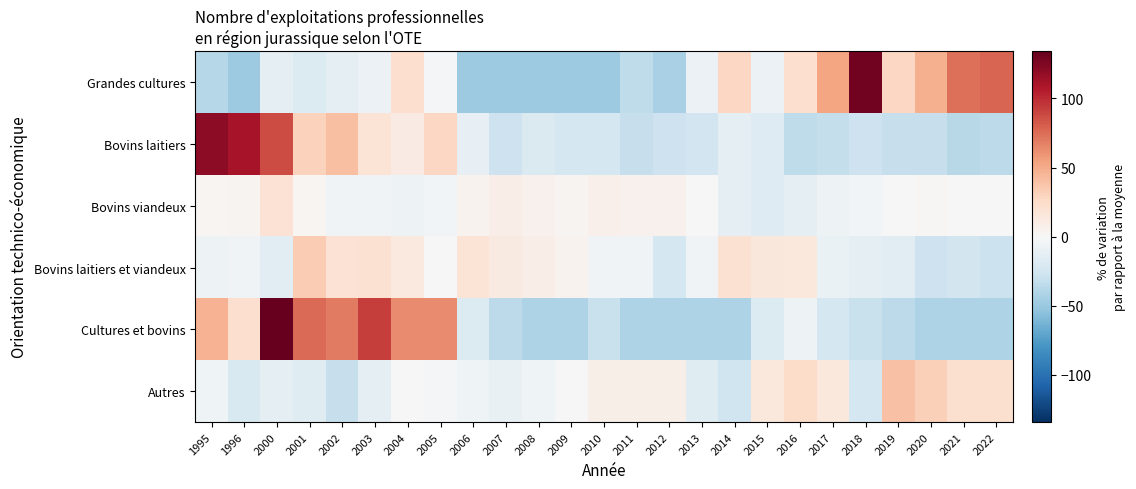

Reading right to left, extract all data points from this chart.

Grandes cultures: 2022=78.6	2021=73.5	2020=48.0	2019=27.6	2018=129.6	2017=53.1	2016=22.4	2015=-8.2	2014=27.6	2013=-8.2	2012=-43.9	2011=-33.7	2010=-49.0	2009=-49.0	2008=-49.0	2007=-49.0	2006=-49.0	2005=-3.1	2004=22.4	2003=-8.2	2002=-13.3	2001=-18.4	2000=-13.3	1996=-49.0	1995=-38.8
Bovins laitiers: 2022=-35.4	2021=-37.0	2020=-30.5	2019=-30.5	2018=-27.3	2017=-32.1	2016=-33.7	2015=-17.6	2014=-12.7	2013=-25.7	2012=-27.3	2011=-30.5	2010=-24.0	2009=-24.0	2008=-19.2	2007=-27.3	2006=-11.1	2005=27.7	2004=11.5	2003=18.0	2002=40.6	2001=30.9	2000=87.5	1996=110.1	1995=119.8
Bovins viandeux: 2022=0.1	2021=0.1	2020=2.1	2019=0.1	2018=-3.5	2017=-7.2	2016=-11.6	2015=-16.8	2014=-12.8	2013=-0.7	2012=5.7	2011=5.3	2010=6.5	2009=4.1	2008=5.3	2007=9.3	2006=4.9	2005=-3.9	2004=-7.2	2003=-5.1	2002=-4.3	2001=2.9	2000=19.8	1996=4.1	1995=2.9
Bovins laitiers et viandeux: 2022=-28.8	2021=-25.1	2020=-27.6	2019=-14.0	2018=-11.6	2017=-9.1	2016=14.2	2015=15.4	2014=20.3	2013=-4.2	2012=-23.9	2011=-4.2	2010=-4.2	2009=4.4	2008=9.3	2007=11.7	2006=17.9	2005=-0.5	2004=13.0	2003=20.3	2002=19.1	2001=33.8	2000=-15.3	1996=-4.2	1995=-6.7
Cultures et bovins: 2022=-41.5	2021=-41.5	2020=-41.5	2019=-35.6	2018=-29.7	2017=-23.9	2016=-6.3	2015=-18.0	2014=-41.5	2013=-41.5	2012=-41.5	2011=-41.5	2010=-29.7	2009=-41.5	2008=-41.5	2007=-35.6	2006=-18.0	2005=63.9	2004=63.9	2003=93.2	2002=69.8	2001=75.6	2000=134.2	1996=23.0	1995=46.4
Autres: 2022=21.5	2021=21.5	2020=31.9	2019=38.9	2018=-23.6	2017=14.6	2016=25.0	2015=14.6	2014=-27.1	2013=-16.7	2012=7.6	2011=7.6	2010=7.6	2009=0.7	2008=-6.3	2007=-9.7	2006=-6.3	2005=-2.8	2004=0.7	2003=-13.2	2002=-30.6	2001=-16.7	2000=-13.2	1996=-20.1	1995=-6.3